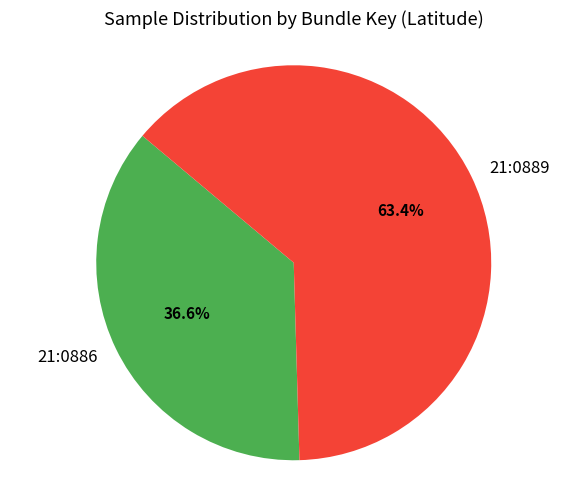

How many segments does this pie chart have?

2